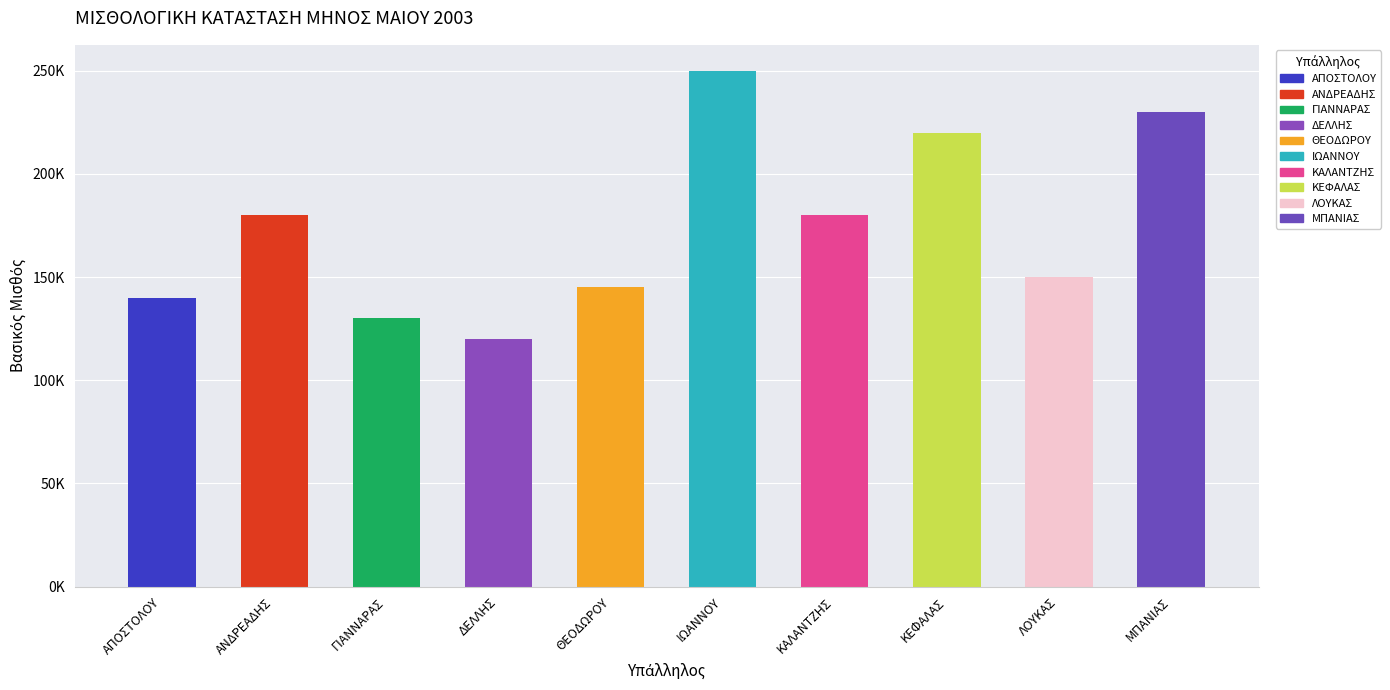

Is it true that the value at ΔΕΛΛΗΣ is 120000?

True